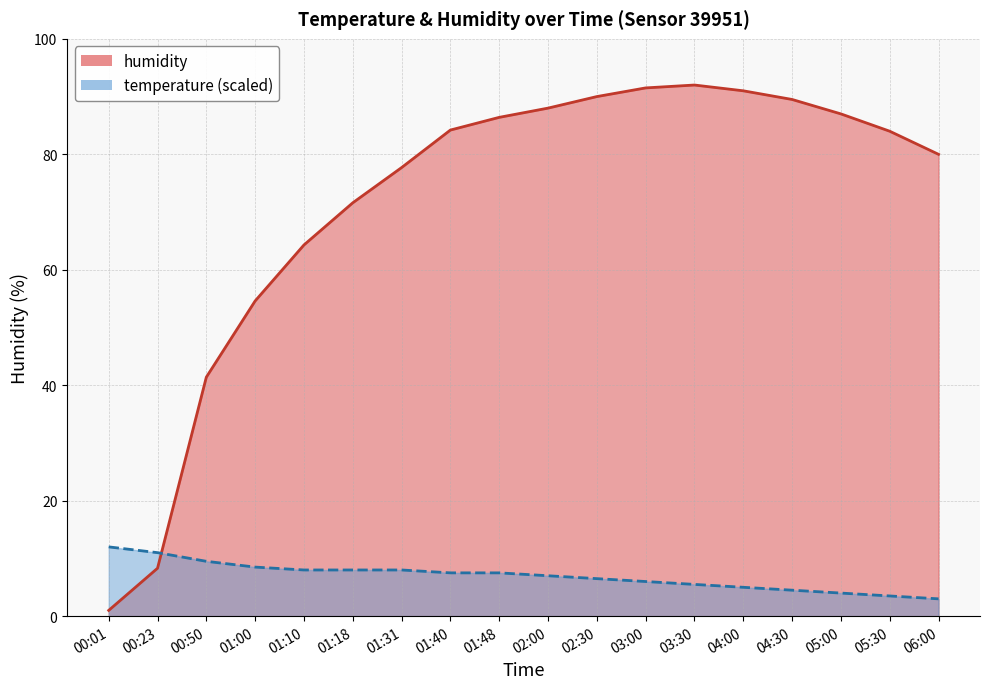

How many data points in humidity are above 84?

9